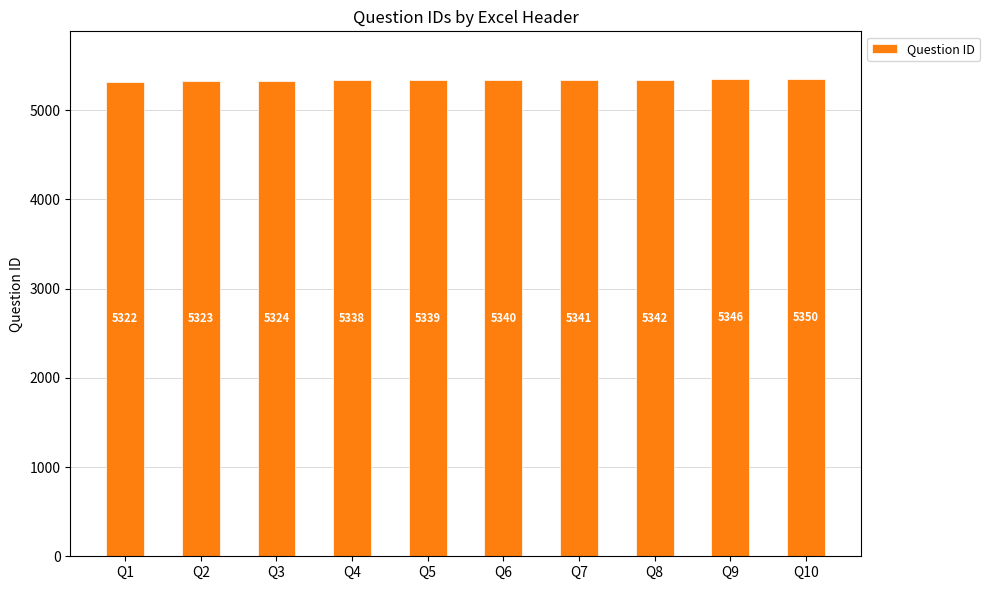

What is the approximate value at Q3?

5324